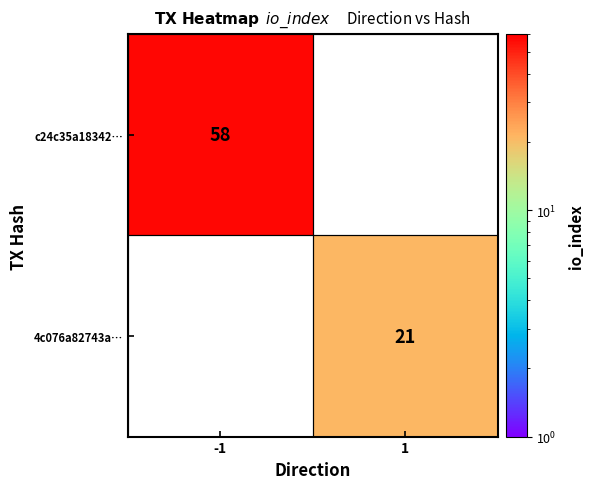

At how many categories does at least one series exceed 27?

1